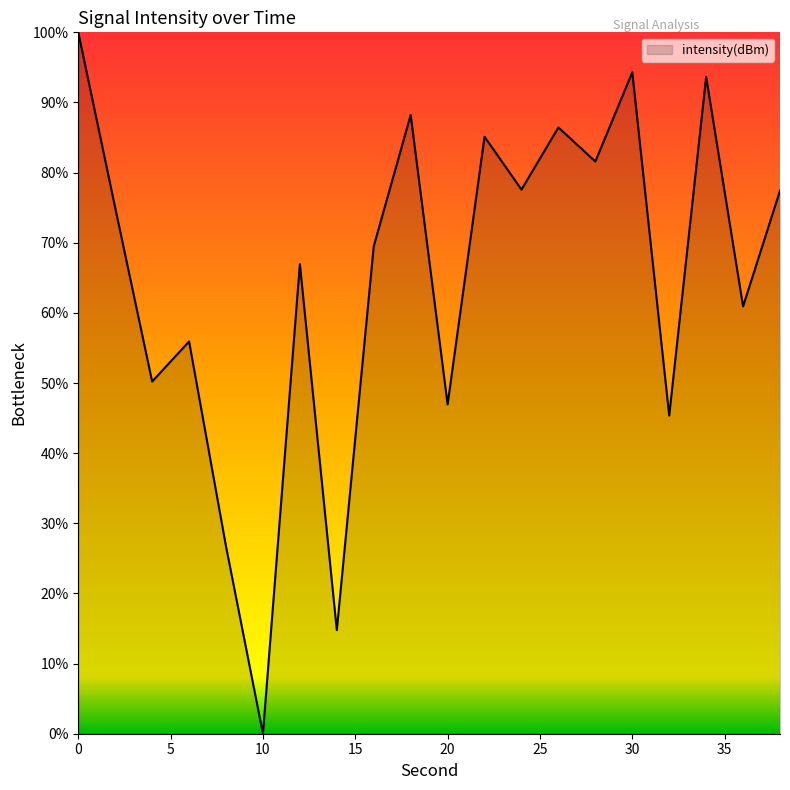

What is the maximum value shown in the chart?

100.0